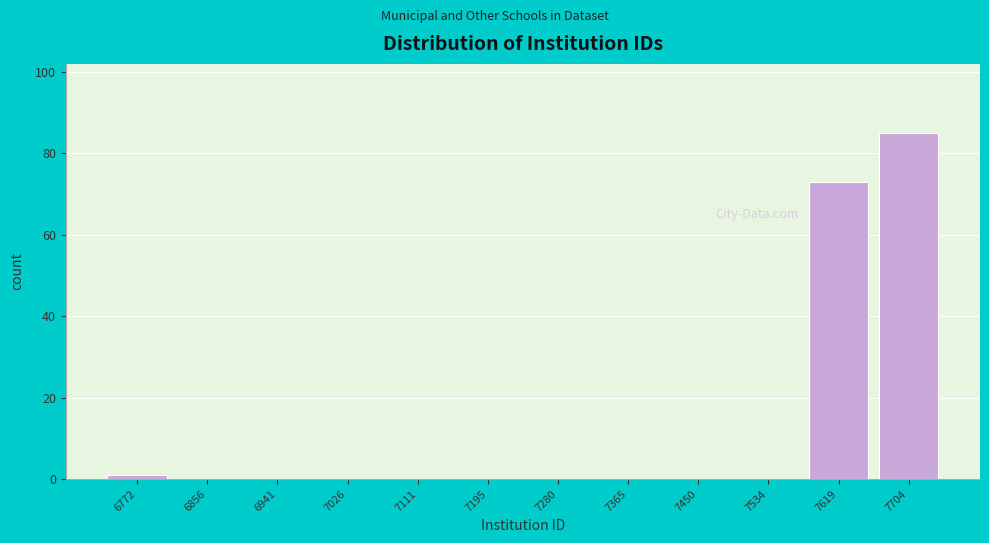

Reading right to left, transcribe all the data shown in this chart.

7704=85	7619=73	7534=0	7450=0	7365=0	7280=0	7195=0	7111=0	7026=0	6941=0	6856=0	6772=1